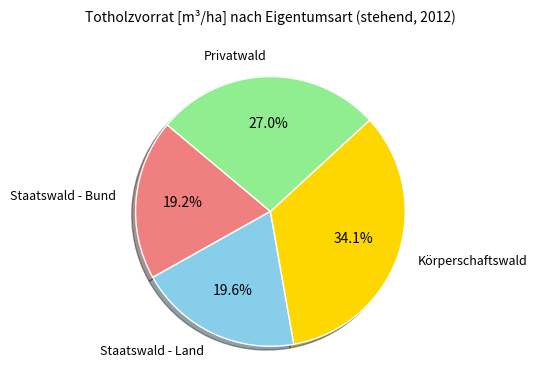

Does any single category account for the majority?

No